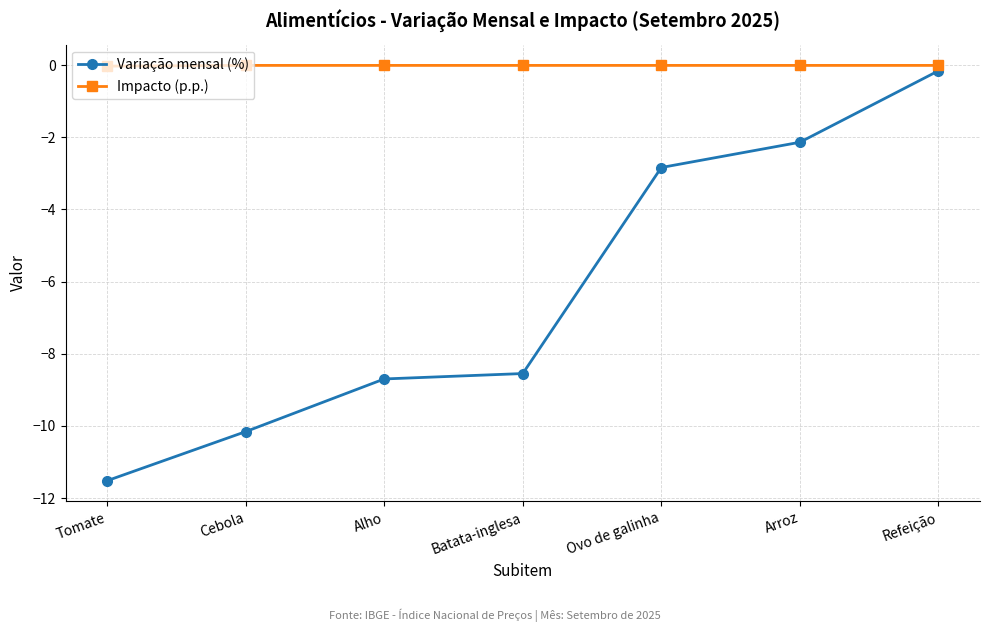

List the series in order of their overall mean, highest first.

Impacto (p.p.), Variação mensal (%)